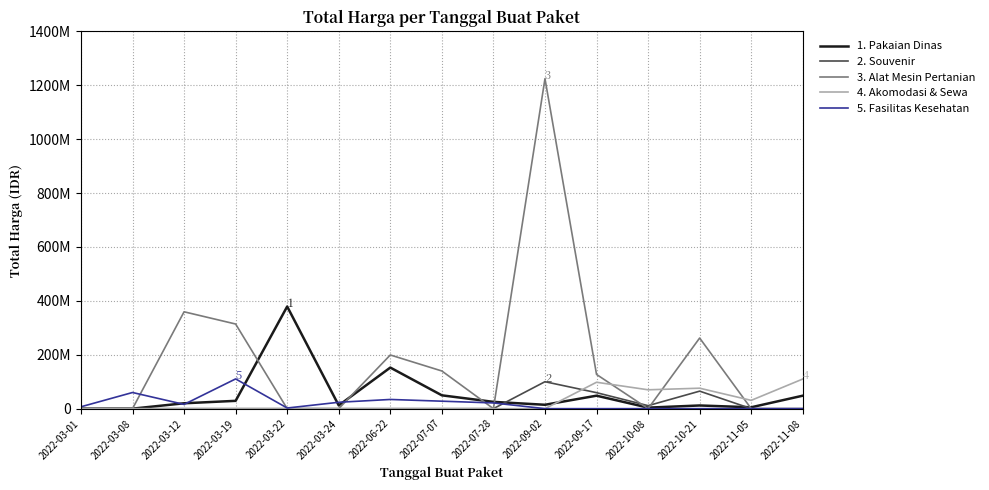

Between which two adjacent categories do 5. Fasilitas Kesehatan and 1. Pakaian Dinas first intersect?

2022-03-08 and 2022-03-12